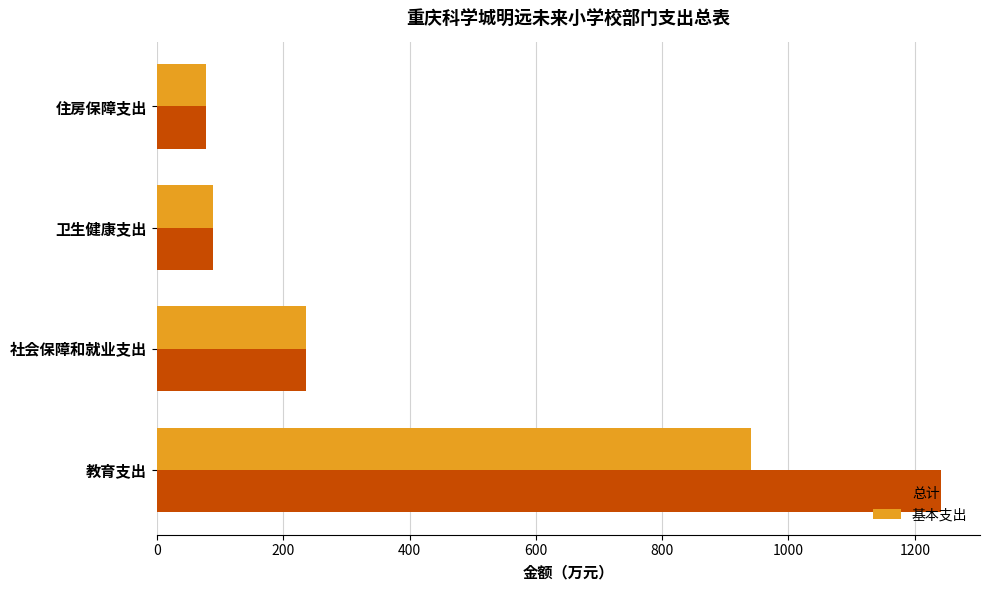

What is the sum of all 总计 values?

1643.7